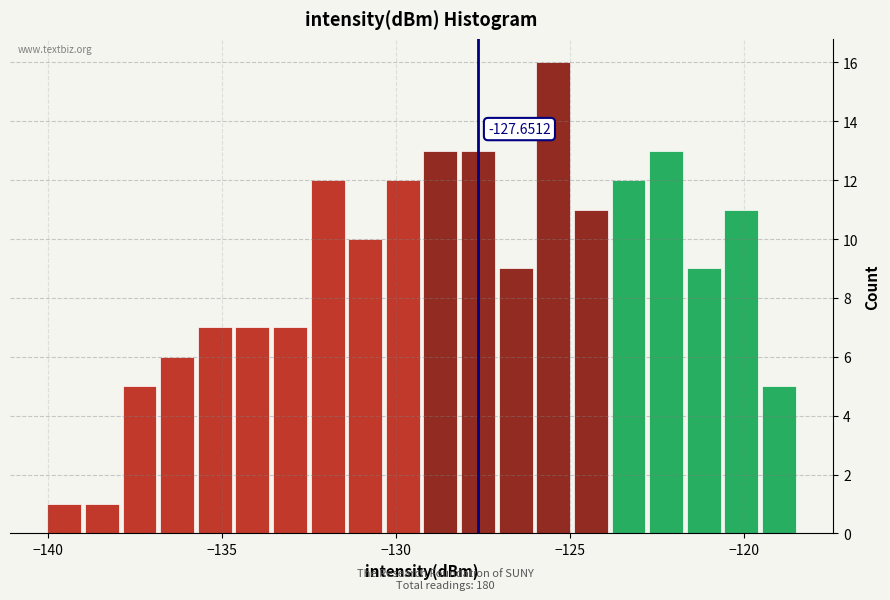

Read against the x-axis, roughly where is the centre of the tallest bar?

-125.5